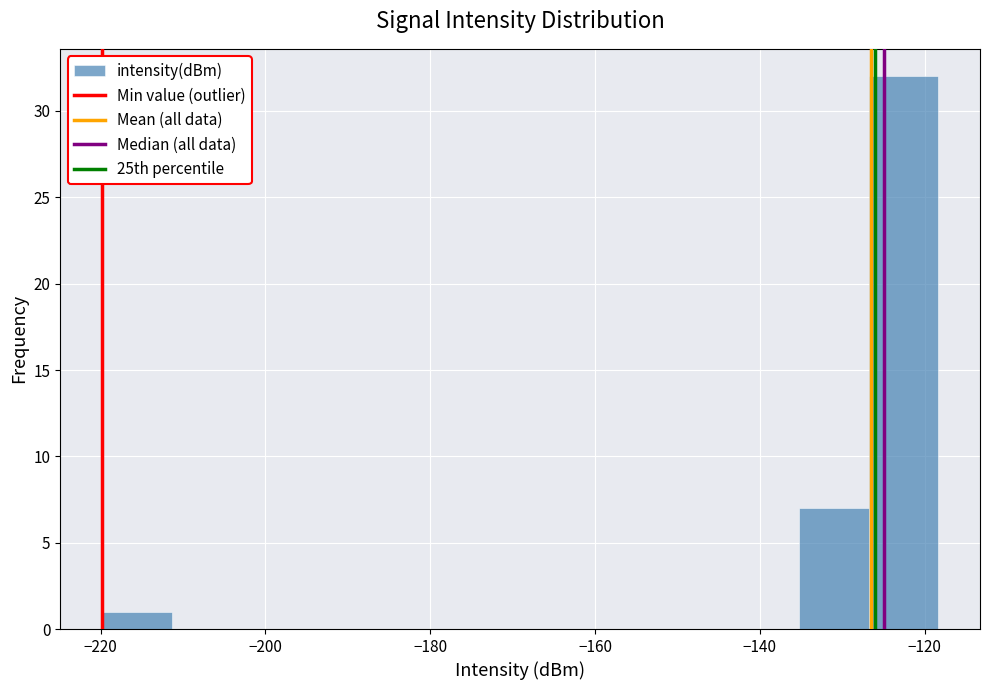

Which range on the x-axis has the tallest bar?

-126 to -118